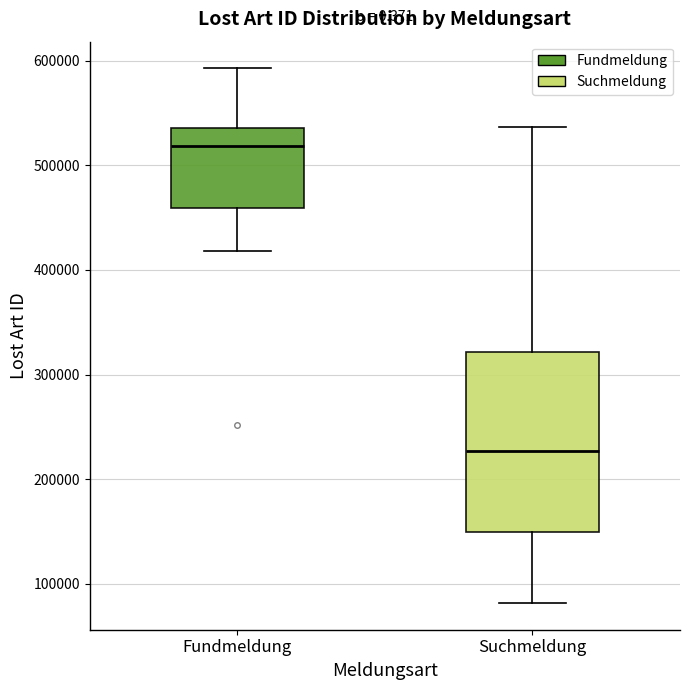

Reading left to right, read every box against the y-axis: the position of its median line, the range the box covers, and the ends of its whiskers. The values are not printed on the chart, so give them approximately, as read against the axis.

Fundmeldung: median 520000, box 460000 to 540000, whiskers 420000 to 590000
Suchmeldung: median 230000, box 150000 to 320000, whiskers 80000 to 540000